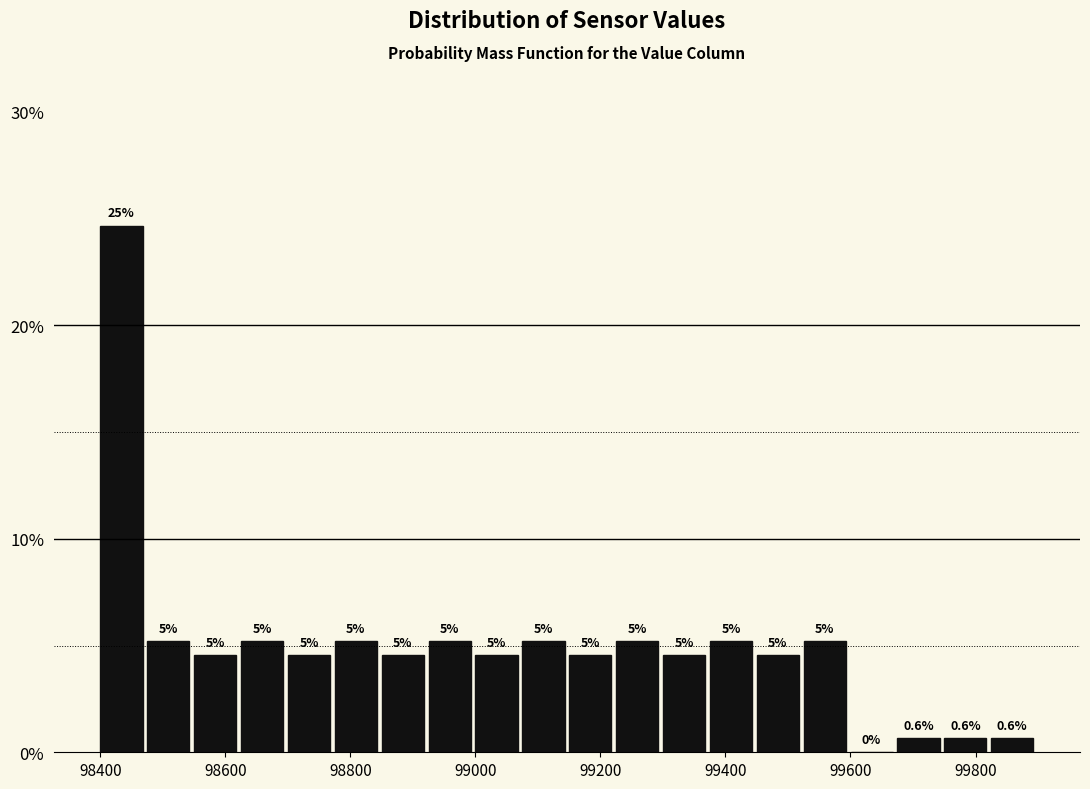

Read against the x-axis, roughly where is the centre of the tallest bar?

98440